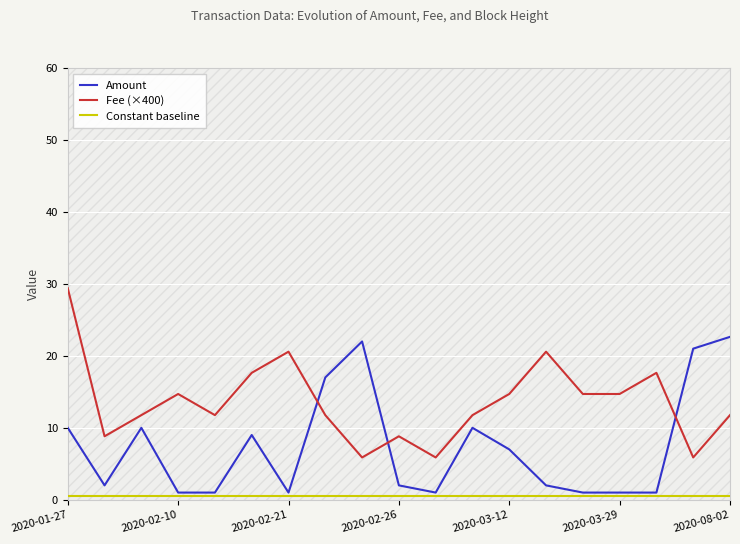

Rank the series at 14 from highest to lowest value.

Fee (×400), Amount, Constant baseline